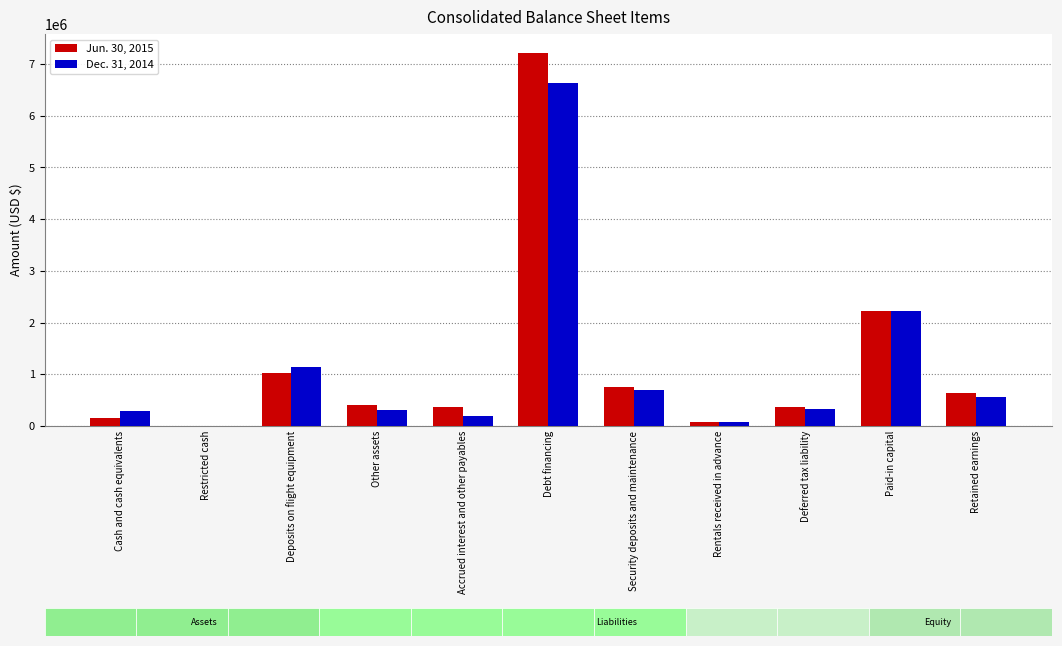

At which category does the chart reach its peak across all series?

Debt financing